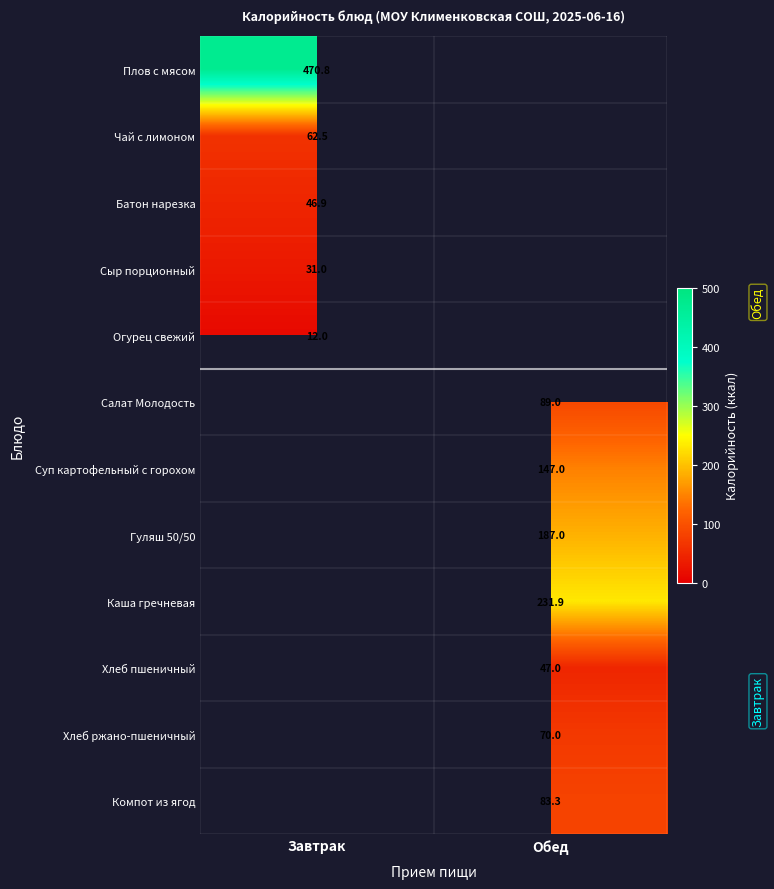

Is the value of Плов с мясом at Завтрак greater than the value of Каша гречневая at Обед?

Yes